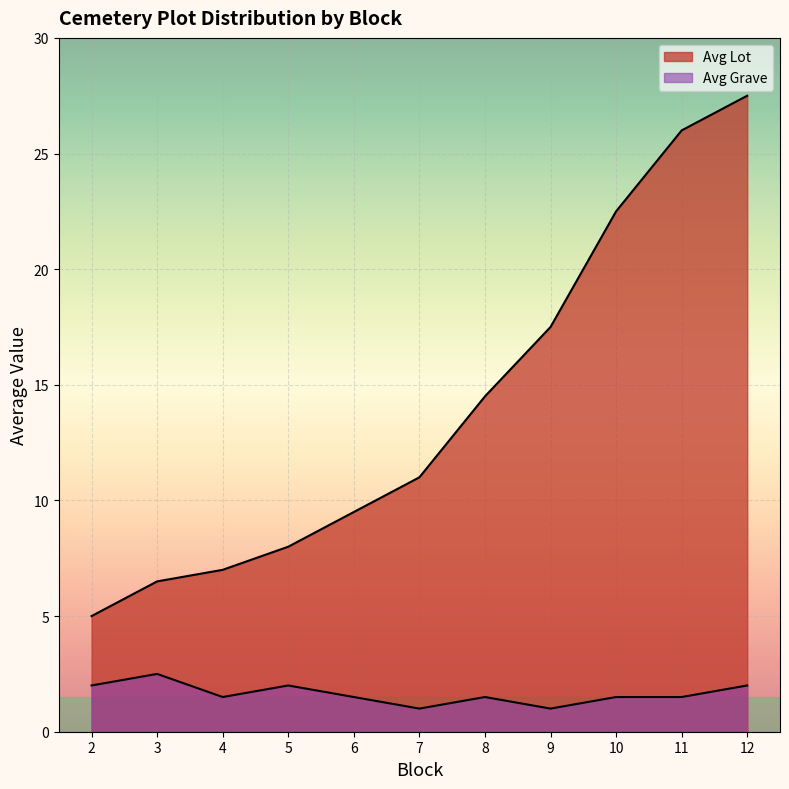

Is the value of Avg Grave at 9 greater than the value of Avg Lot at 12?

No